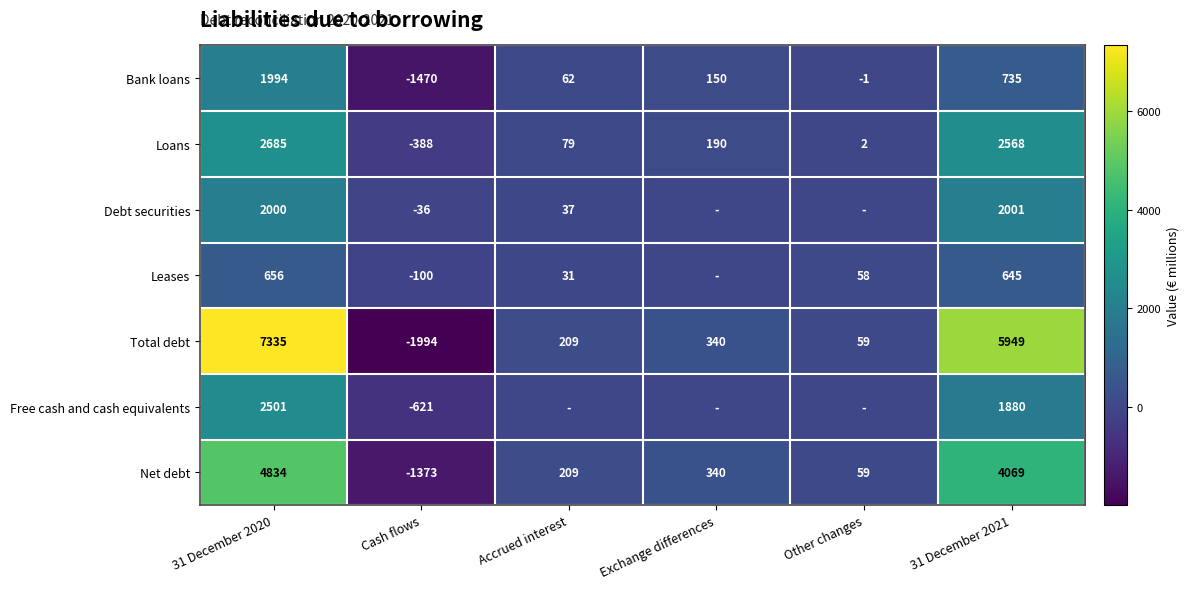

True or false: Bank loans has a value of 62 at Accrued interest.

True